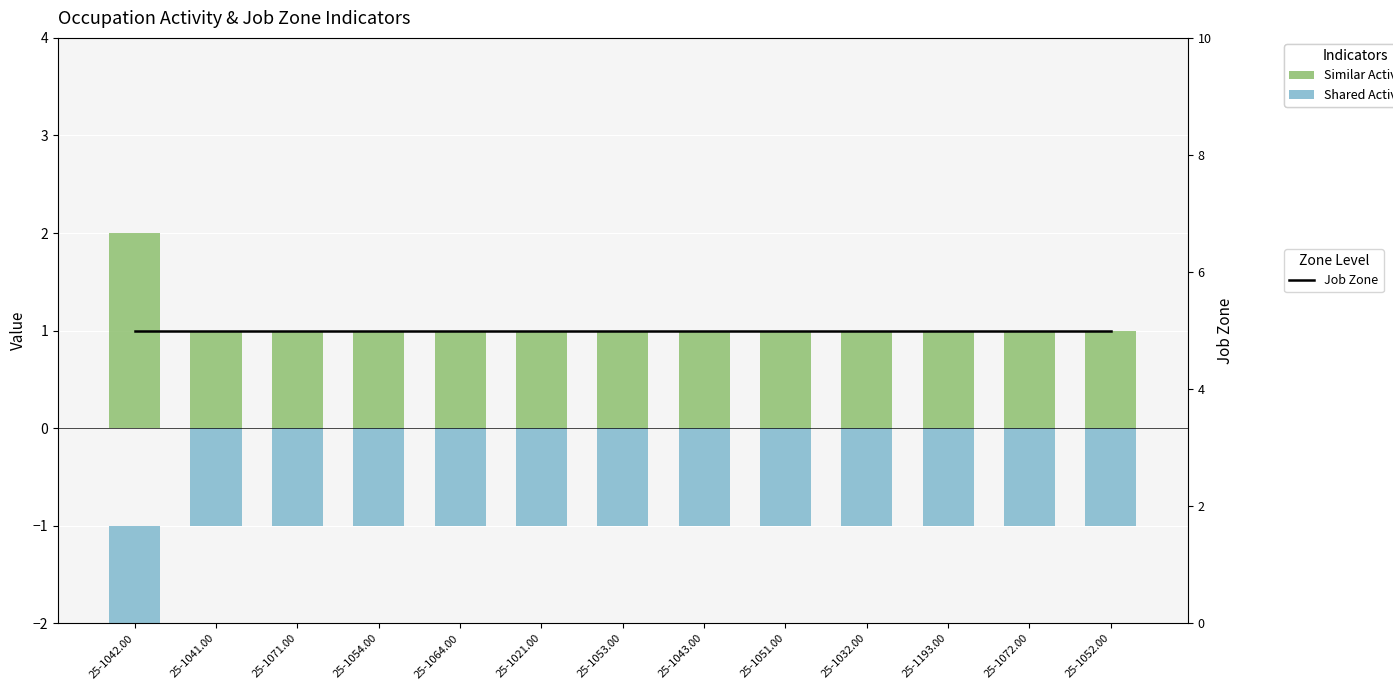

Is it true that Similar Activities equals 1 at 25-1043.00?

True